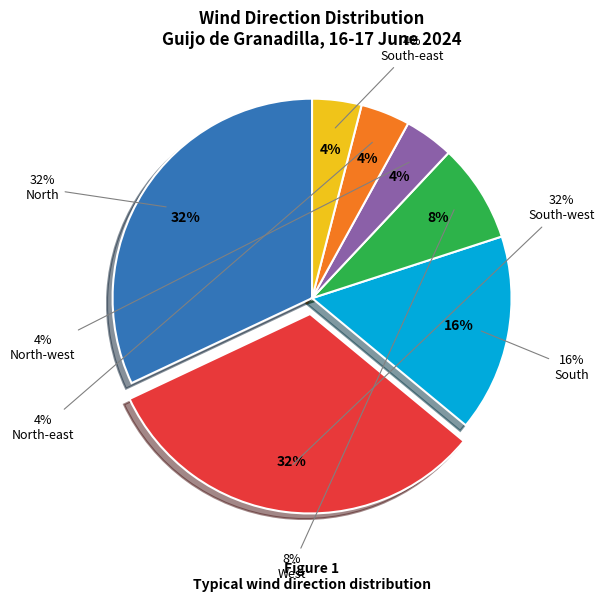

Which category has the biggest portion of the pie?

North